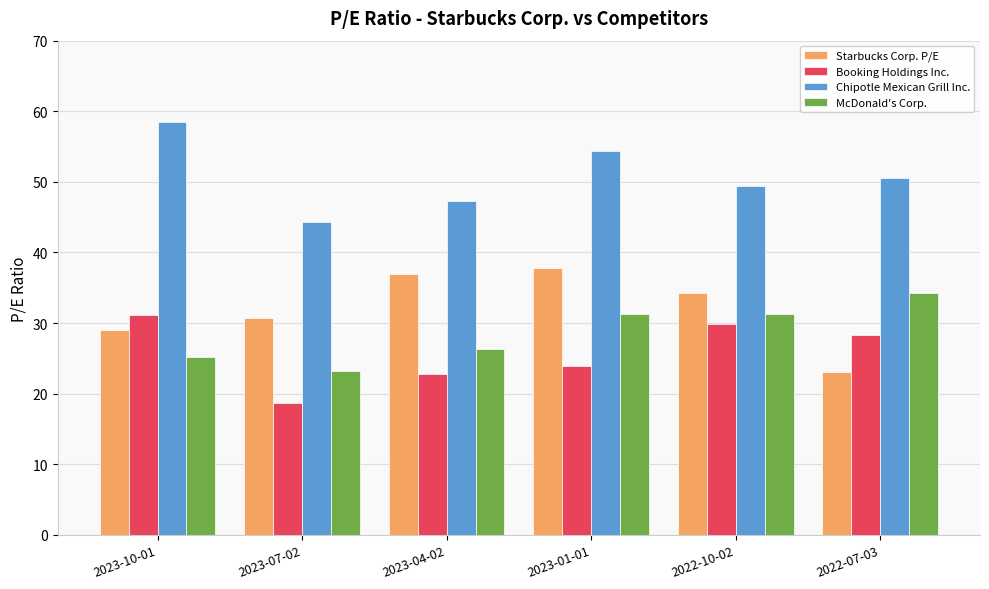

At which category does the chart reach its minimum across all series?

2023-07-02